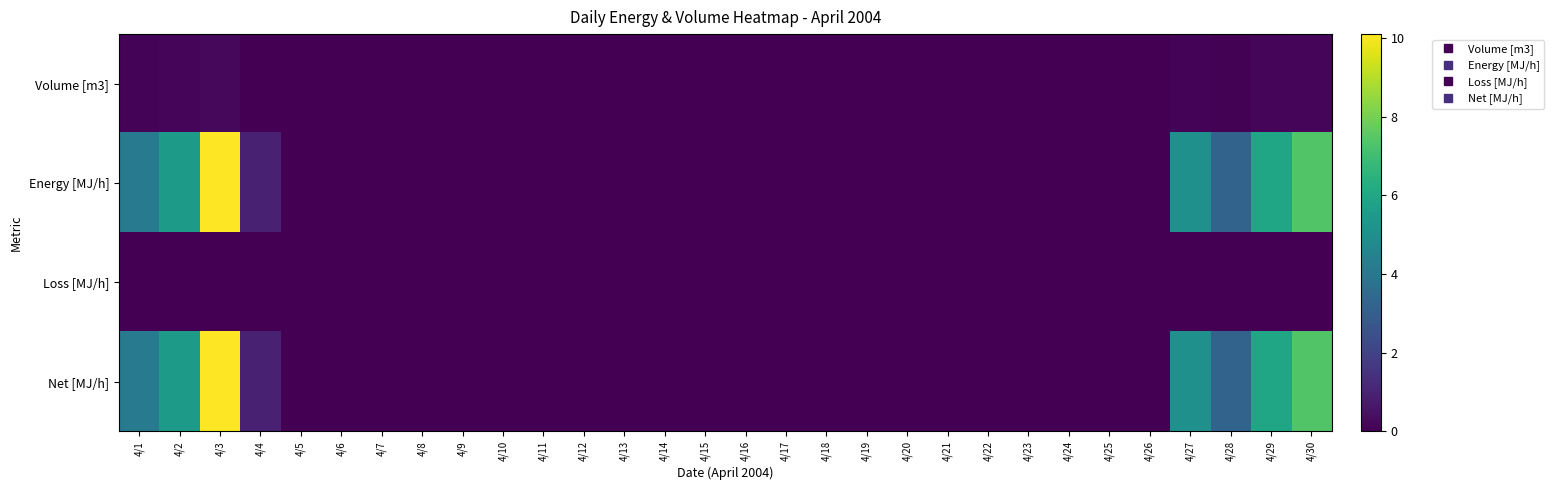

Which series has the widest spread of values?

Energy [MJ/h]